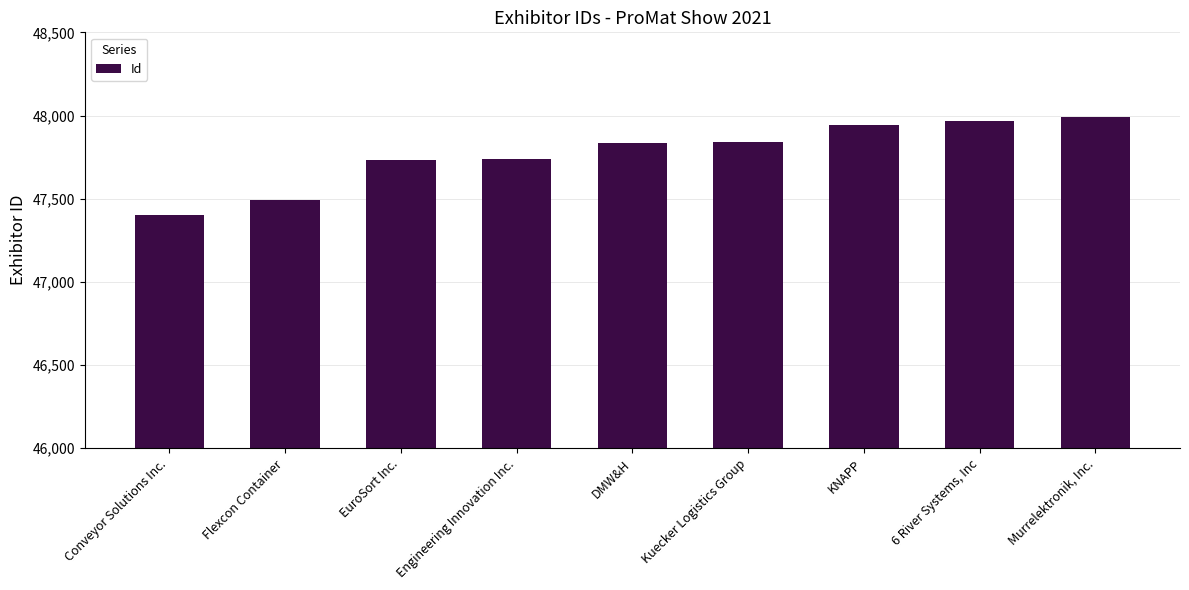

How many bars are there in total?

9